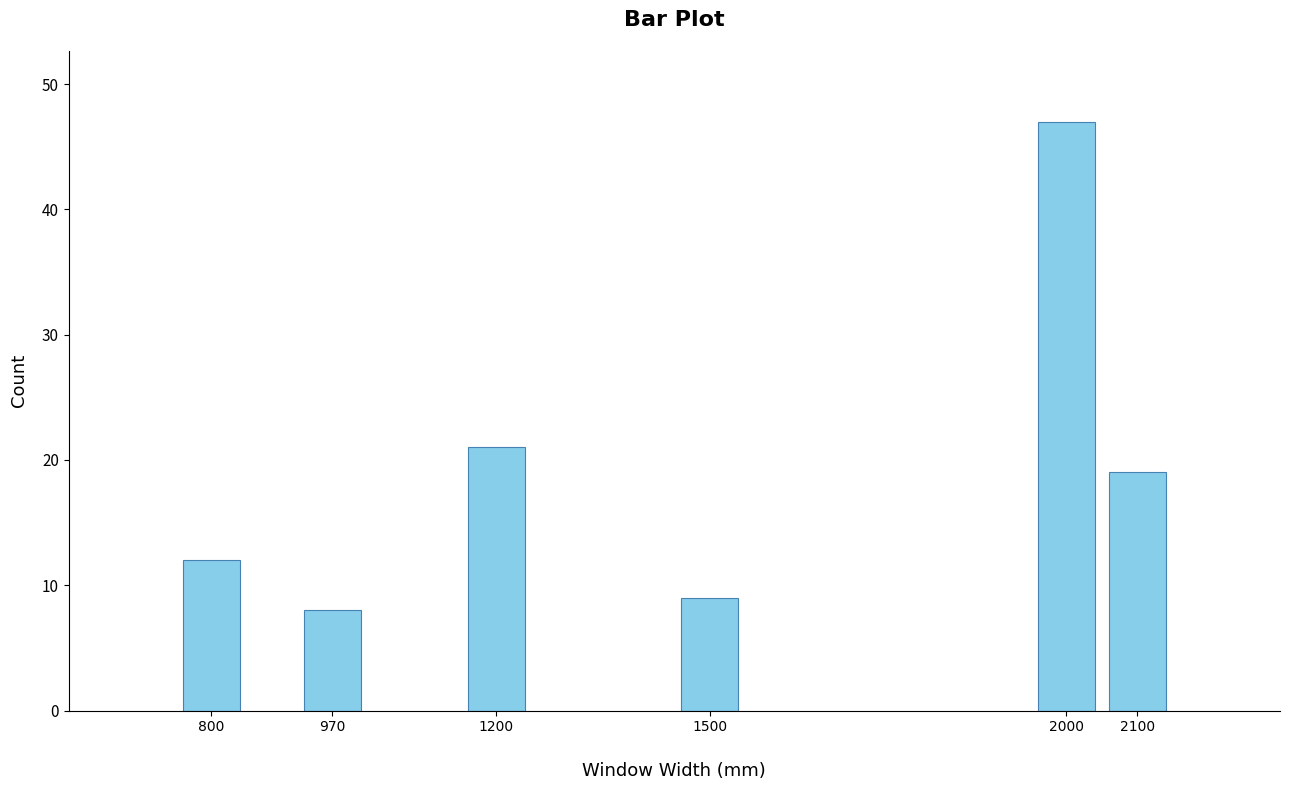

Reading right to left, list all the values displayed in this chart.

19	47	9	21	8	12